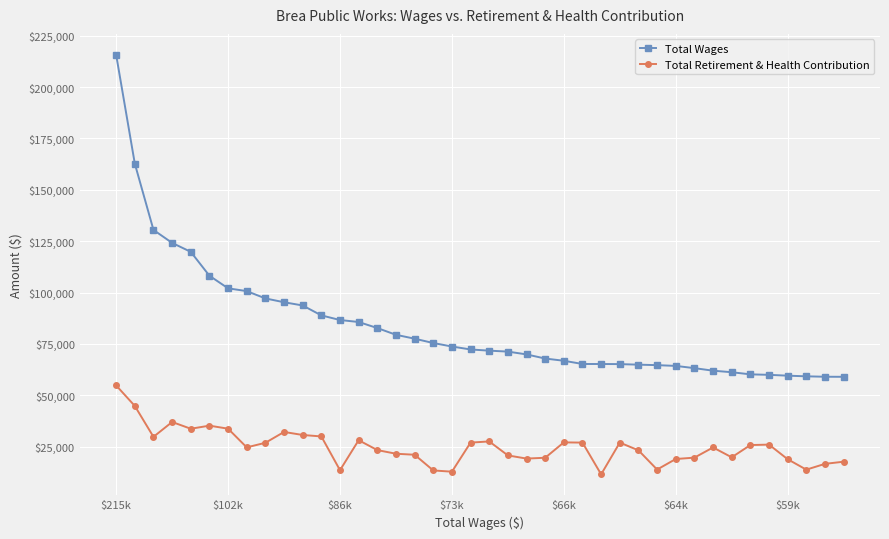

What is the value of the Total Retirement & Health Contribution point at the 27th from the left?

11553